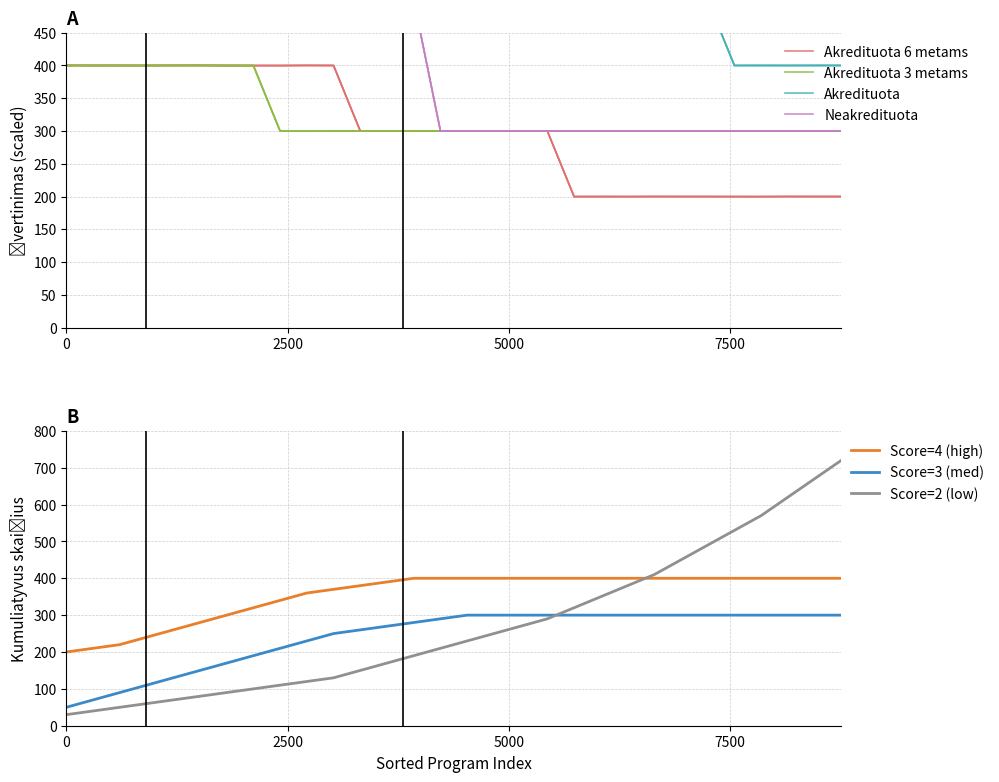

Which series has the widest spread of values?

Akredituota 6 metams